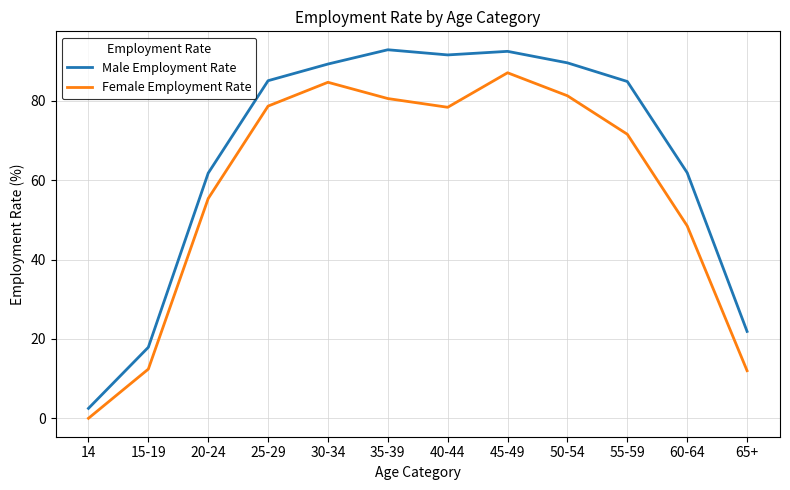

What is the difference between the maximum and minimum values in the Female Employment Rate series?

87.1